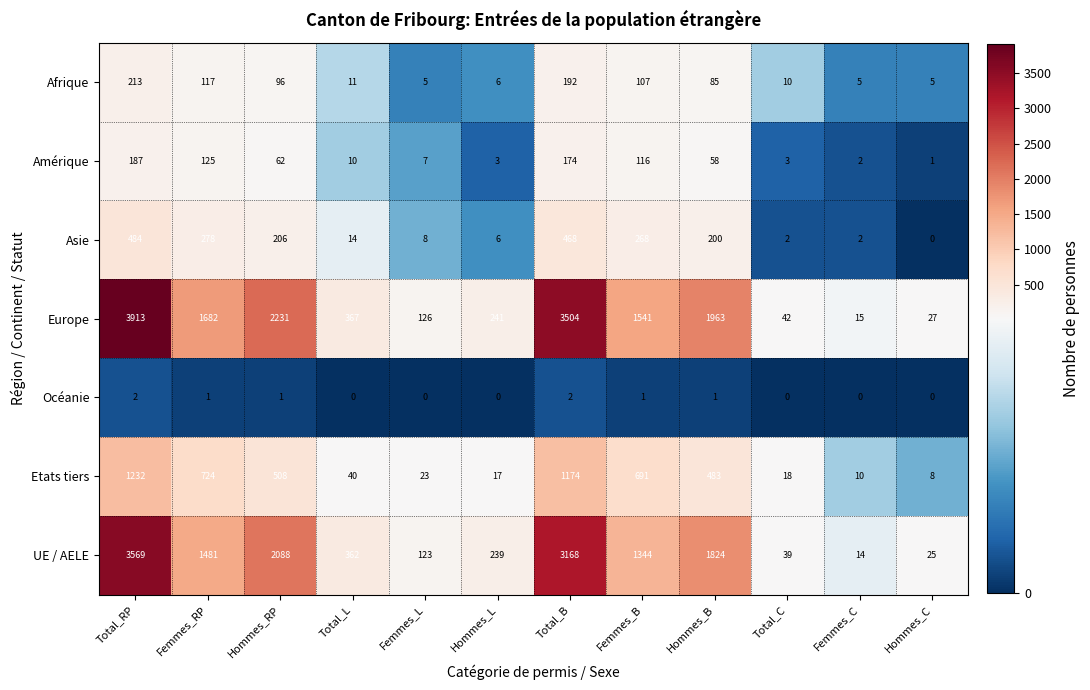

What is the approximate value of Europe at Hommes_B, to the nearest 10?

1960